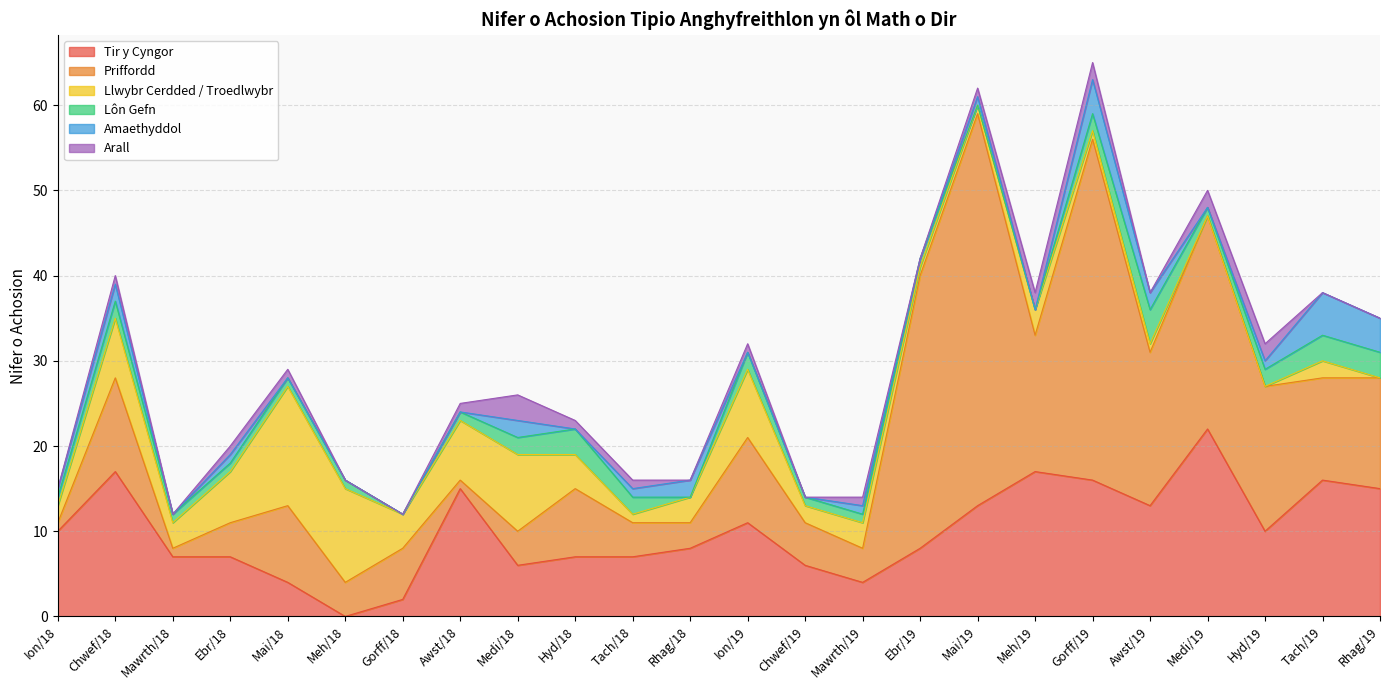

Does the chart display data point markers on the line(s)?

No